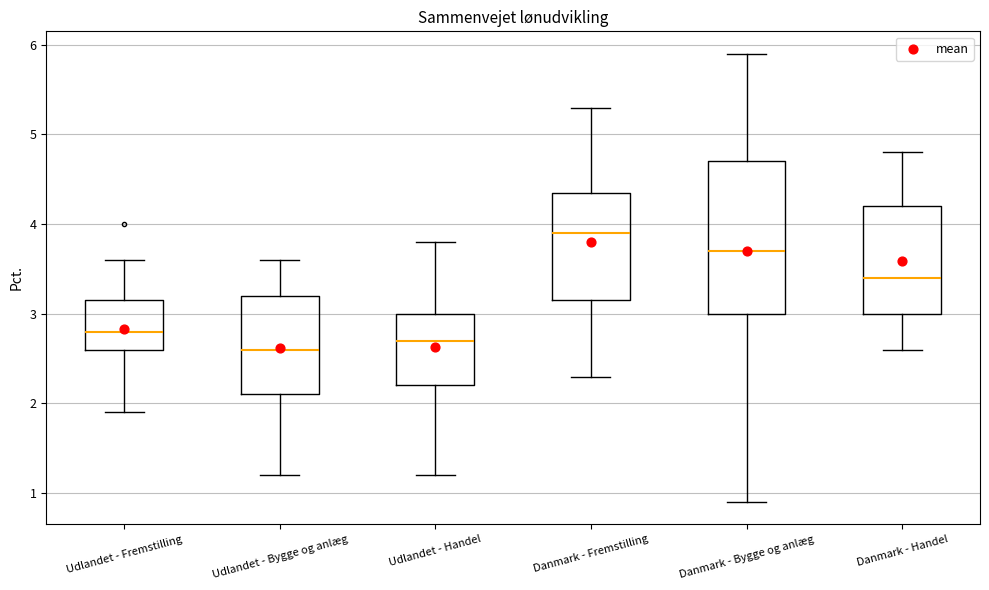

Reading left to right, read every box against the y-axis: the position of its median line, the range the box covers, and the ends of its whiskers. The values are not printed on the chart, so give them approximately, as read against the axis.

Udlandet - Fremstilling: median 2.8, box 2.6 to 3.2, whiskers 1.9 to 3.6
Udlandet - Bygge og anlæg: median 2.6, box 2.1 to 3.2, whiskers 1.2 to 3.6
Udlandet - Handel: median 2.7, box 2.2 to 3.0, whiskers 1.2 to 3.8
Danmark - Fremstilling: median 3.9, box 3.2 to 4.4, whiskers 2.3 to 5.3
Danmark - Bygge og anlæg: median 3.7, box 3.0 to 4.7, whiskers 0.9 to 5.9
Danmark - Handel: median 3.4, box 3.0 to 4.2, whiskers 2.6 to 4.8